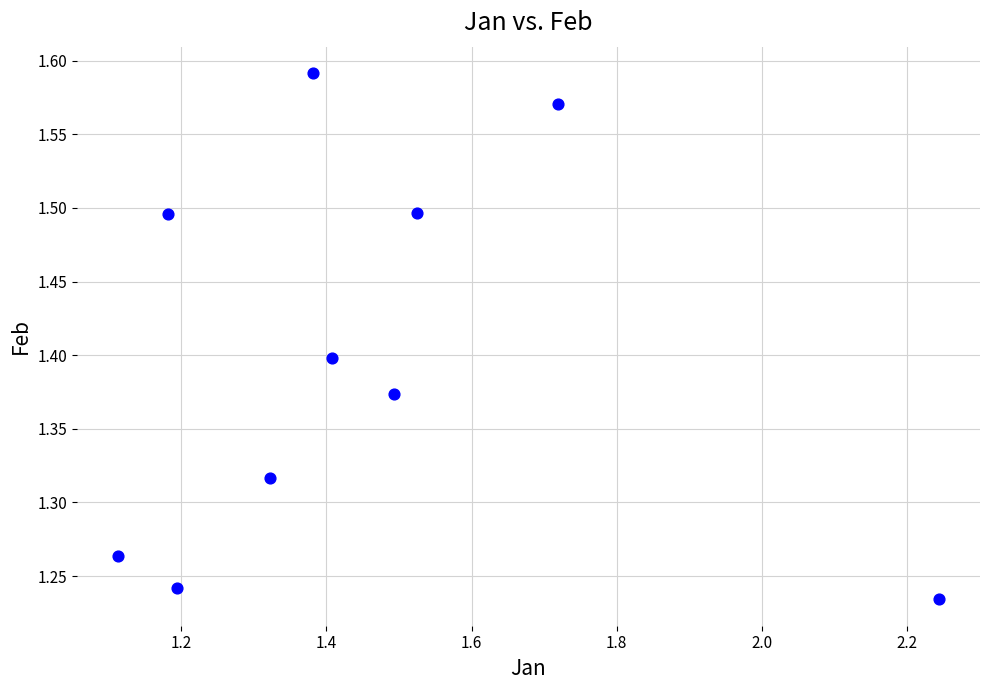

What is the range of Y values (max minus min)?

0.4